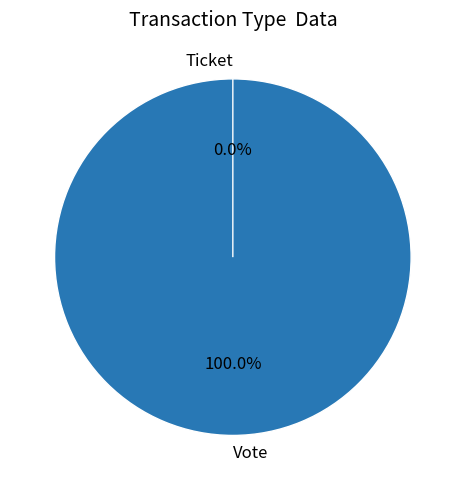

To the nearest percent, what percentage of the pie is Vote?

100%